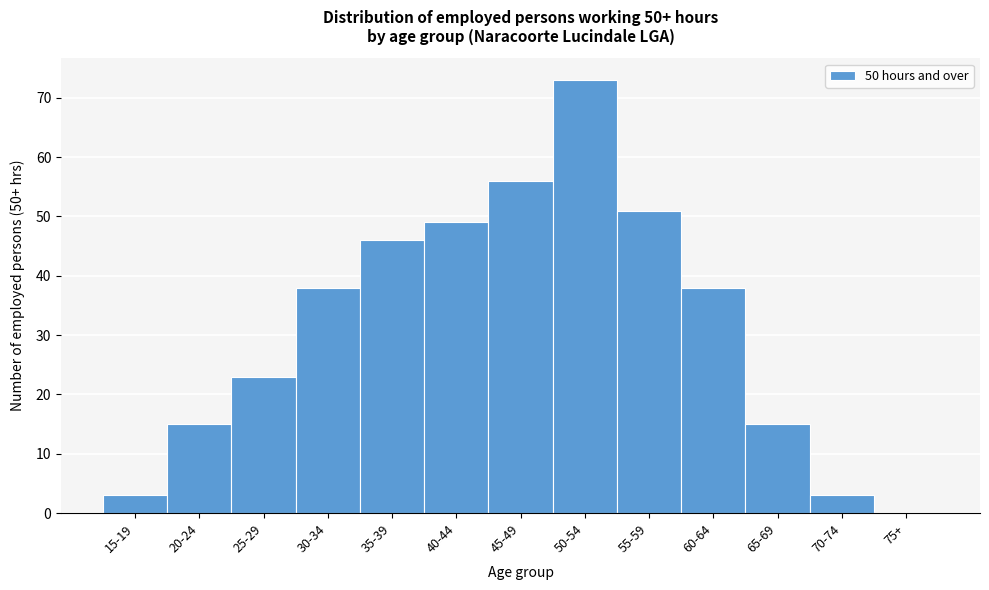

Reading left to right, transcribe all the data shown in this chart.

15-19=3	20-24=15	25-29=23	30-34=38	35-39=46	40-44=49	45-49=56	50-54=73	55-59=51	60-64=38	65-69=15	70-74=3	75+=0